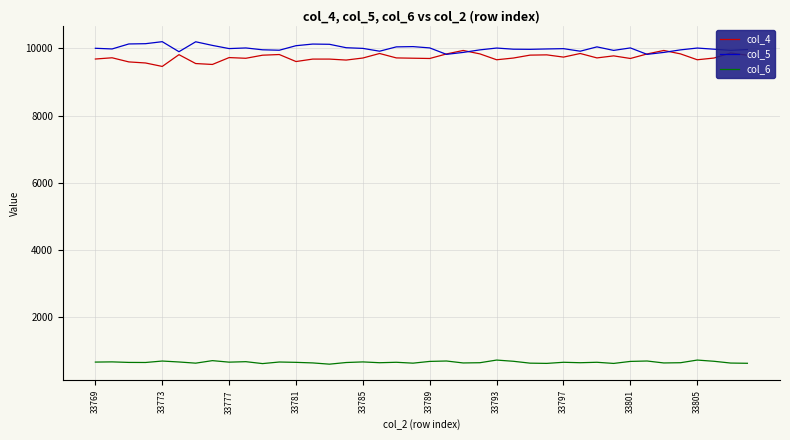

What is the minimum value for col_4?

9465